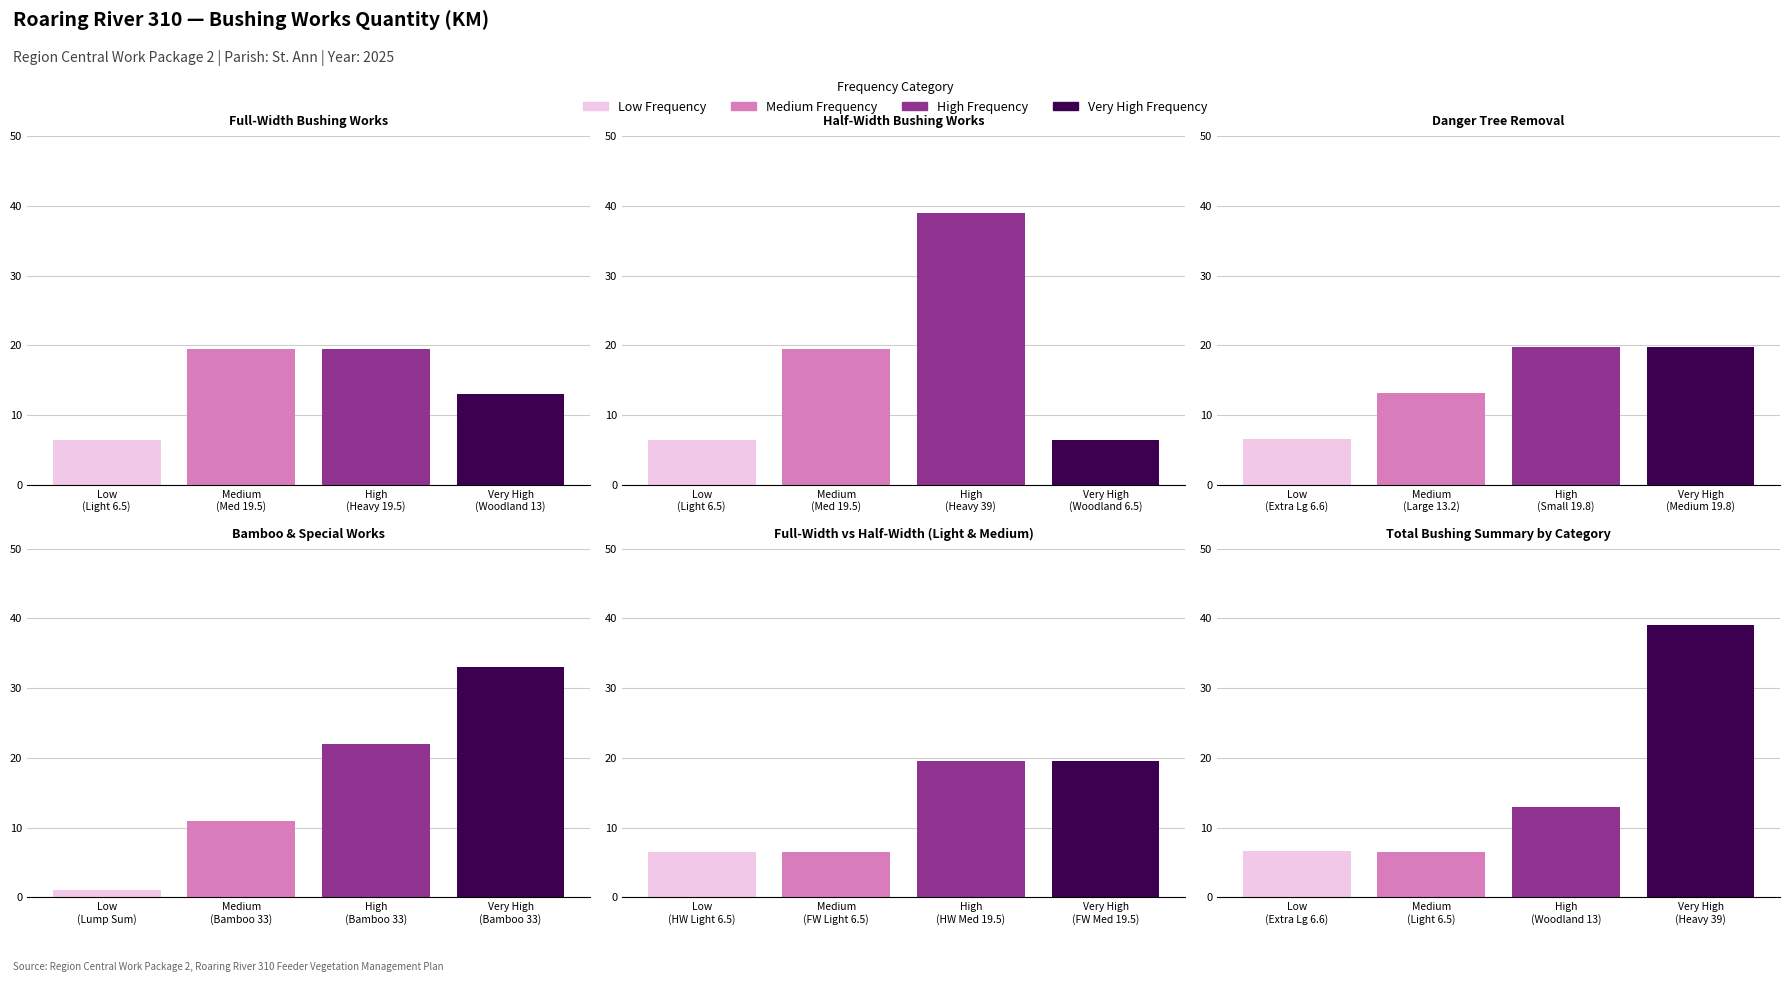

Is the value of Half-Width Bushing Works at High
(Heavy 19.5) greater than the value of Full-Width vs Half-Width (Light & Medium) at Very High
(Woodland 13)?

Yes